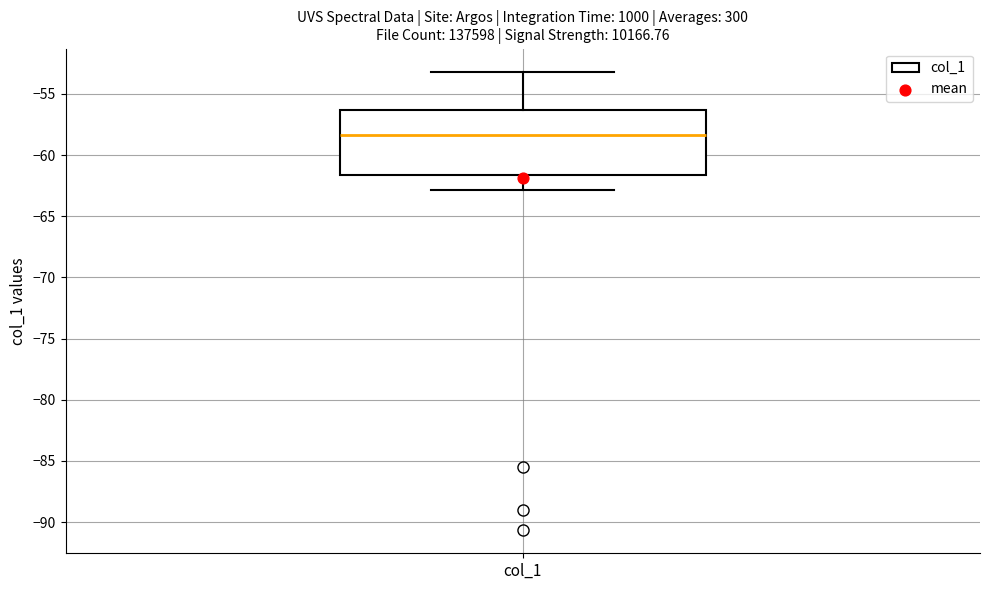

Transcribe this box plot: give where the median line is, the range the box spans, and where the two whiskers end, as read against the y-axis. The values are not printed on the chart, so give them approximately, as read against the axis.

median -58.5, box -61.5 to -56.5, whiskers -63.0 to -53.0